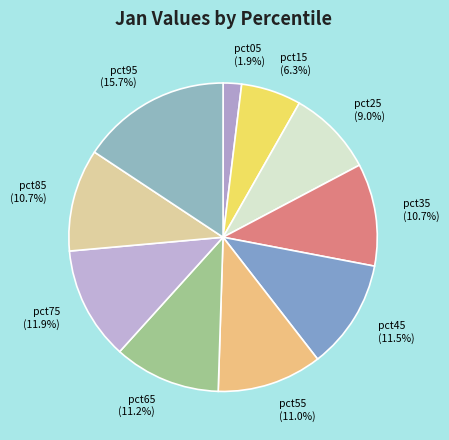

Which category has the smallest portion of the pie?

pct05